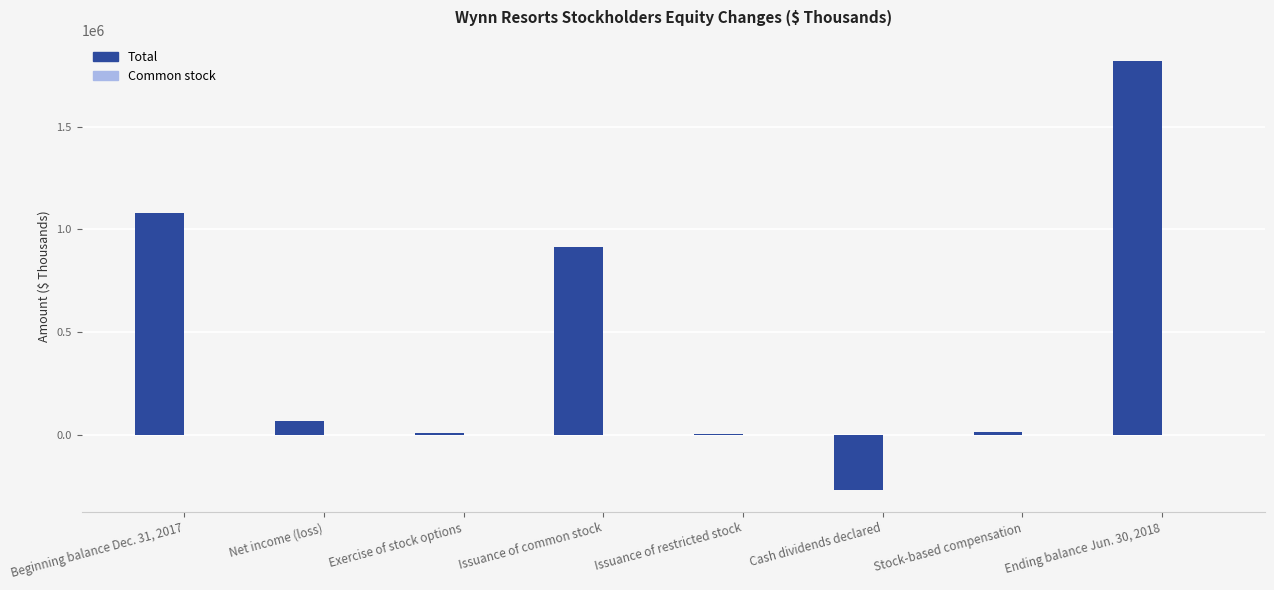

True or false: Total has a value of 67802 at Net income (loss).

True